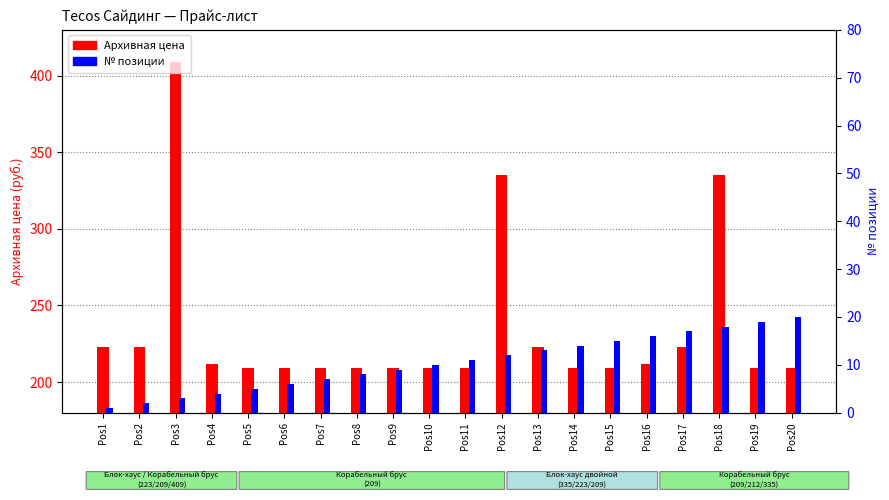

Reading left to right, list all the values displayed in this chart.

Архивная цена: Pos1=223	Pos2=223	Pos3=409	Pos4=212	Pos5=209	Pos6=209	Pos7=209	Pos8=209	Pos9=209	Pos10=209	Pos11=209	Pos12=335	Pos13=223	Pos14=209	Pos15=209	Pos16=212	Pos17=223	Pos18=335	Pos19=209	Pos20=209
№ позиции: Pos1=1	Pos2=2	Pos3=3	Pos4=4	Pos5=5	Pos6=6	Pos7=7	Pos8=8	Pos9=9	Pos10=10	Pos11=11	Pos12=12	Pos13=13	Pos14=14	Pos15=15	Pos16=16	Pos17=17	Pos18=18	Pos19=19	Pos20=20